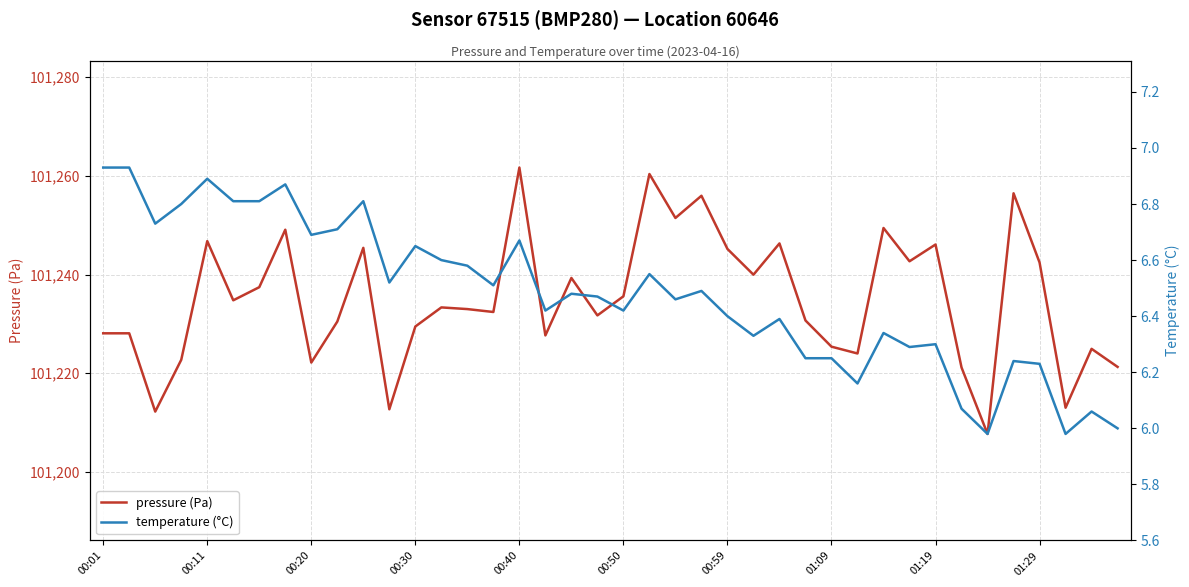

What is the highest value of the pressure (Pa) series?

101261.7